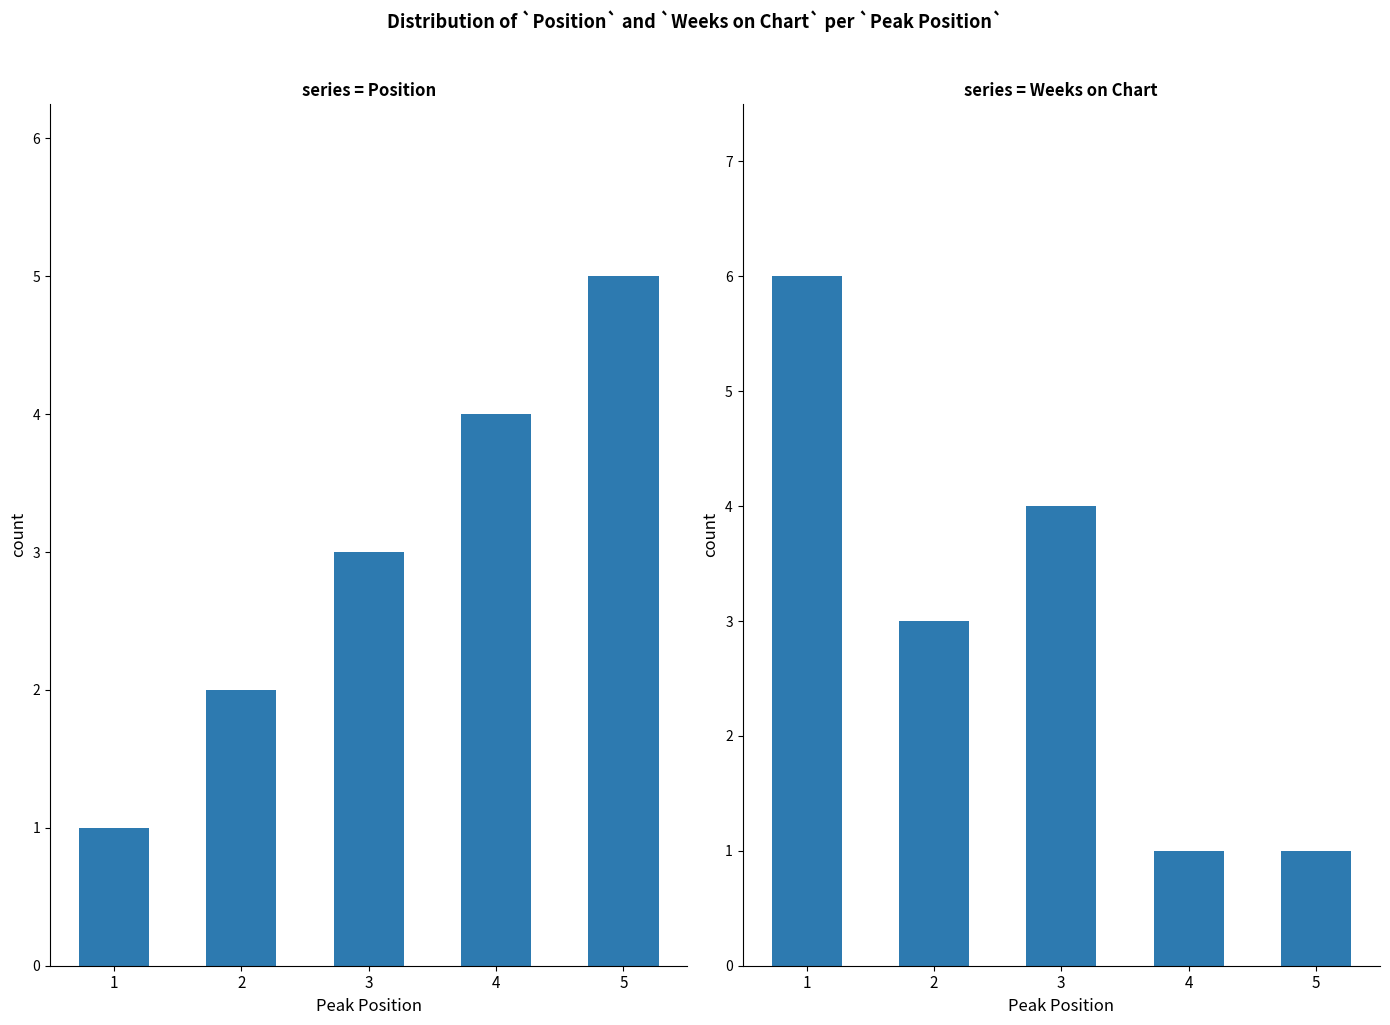

What is the value of the Weeks on Chart bar at the 4th from the left?

1